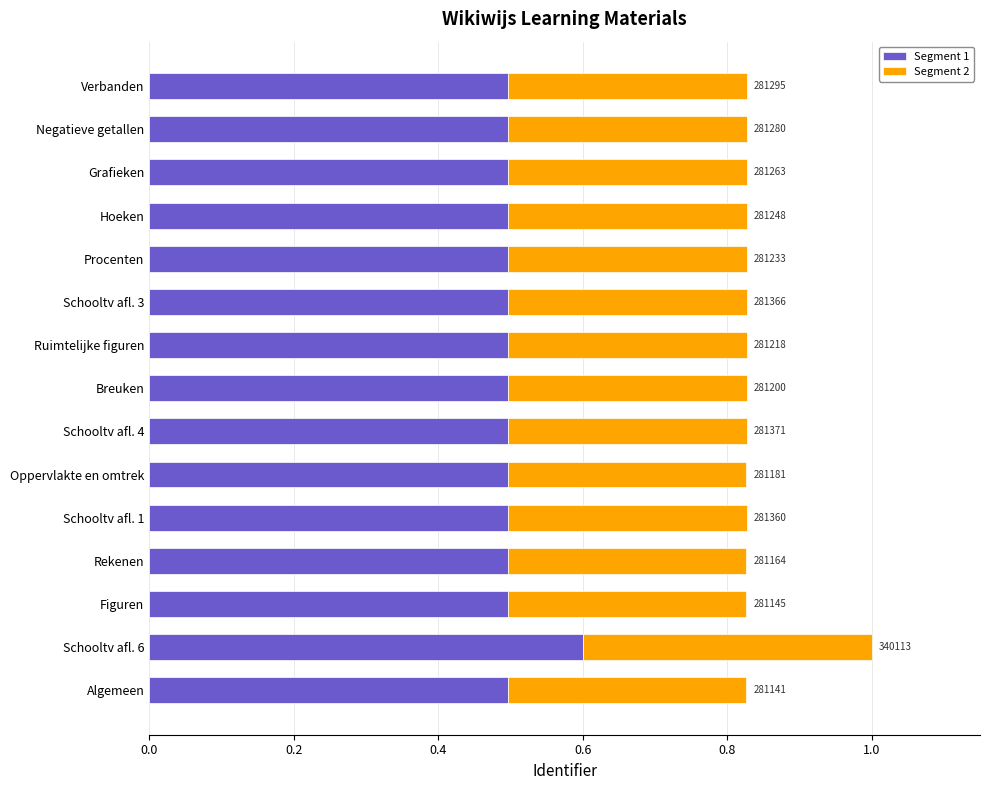

Reading left to right, transcribe all the data shown in this chart.

Segment 1: 0.5	0.6	0.5	0.5	0.5	0.5	0.5	0.5	0.5	0.5	0.5	0.5	0.5	0.5	0.5
Segment 2: 0.3	0.4	0.3	0.3	0.3	0.3	0.3	0.3	0.3	0.3	0.3	0.3	0.3	0.3	0.3